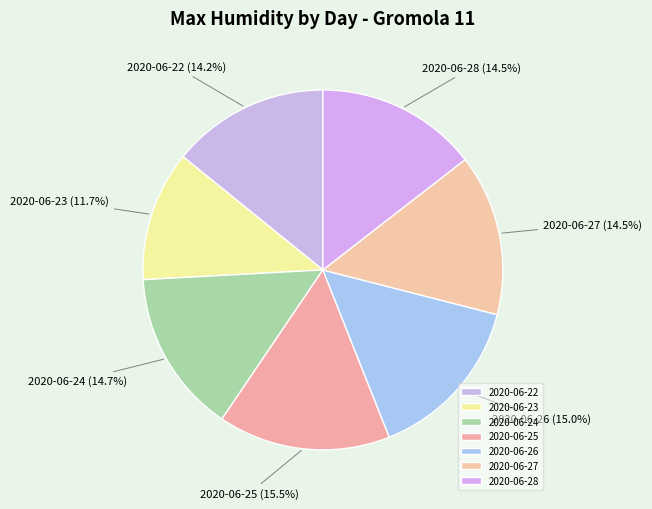

Combined, what portion of the pie is 2020-06-28 and 2020-06-23?

26.2%